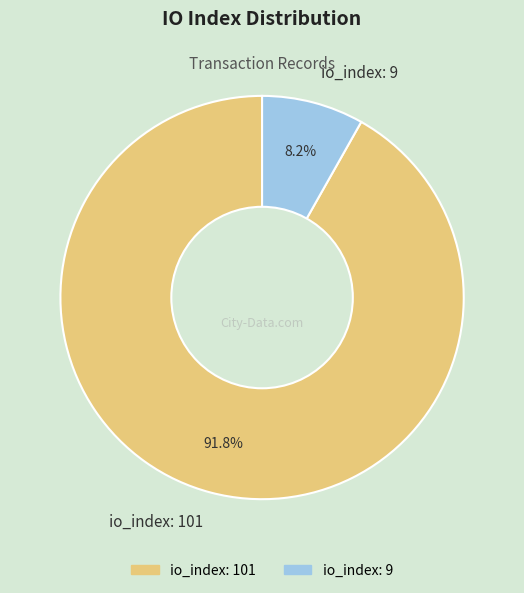

What percentage is the io_index: 9 slice, to the nearest percent?

8%